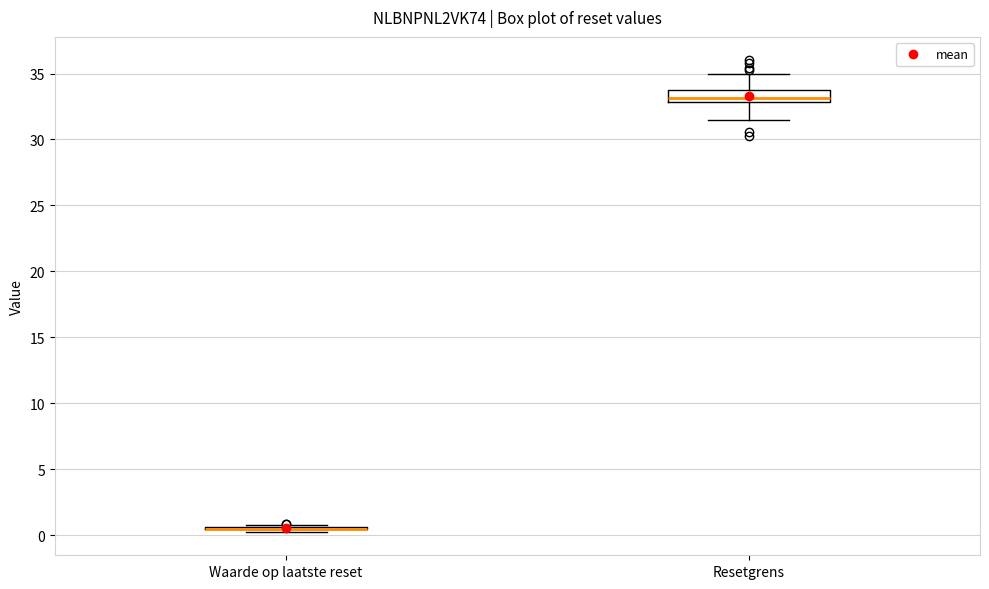

Reading left to right, read every box against the y-axis: the position of its median line, the range the box covers, and the ends of its whiskers. The values are not printed on the chart, so give them approximately, as read against the axis.

Waarde op laatste reset: box collapsed to a line at 0.5, whiskers 0.5 to 1.0
Resetgrens: median 33.0 (just above the box's lower edge), box 33.0 to 34.0, whiskers 31.5 to 35.0